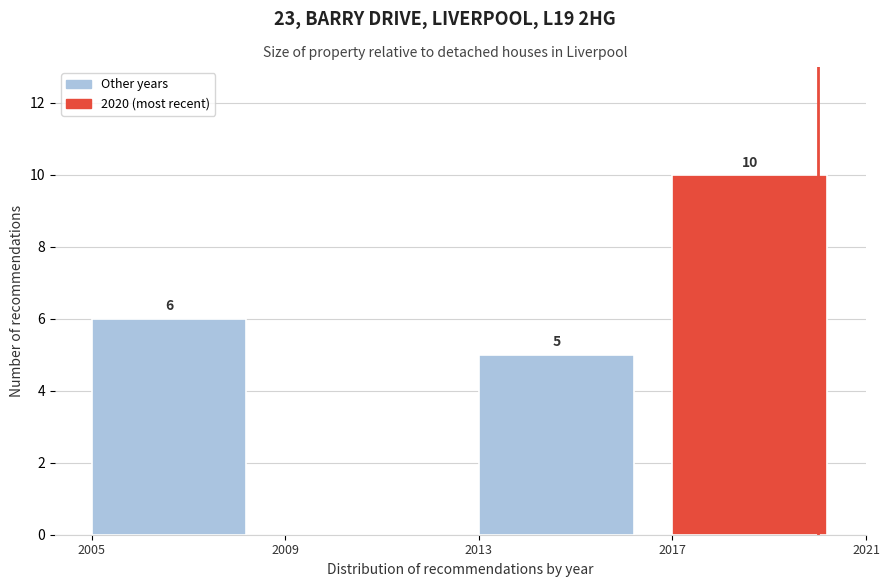

Which range on the x-axis has the tallest bar?

2017 to 2021